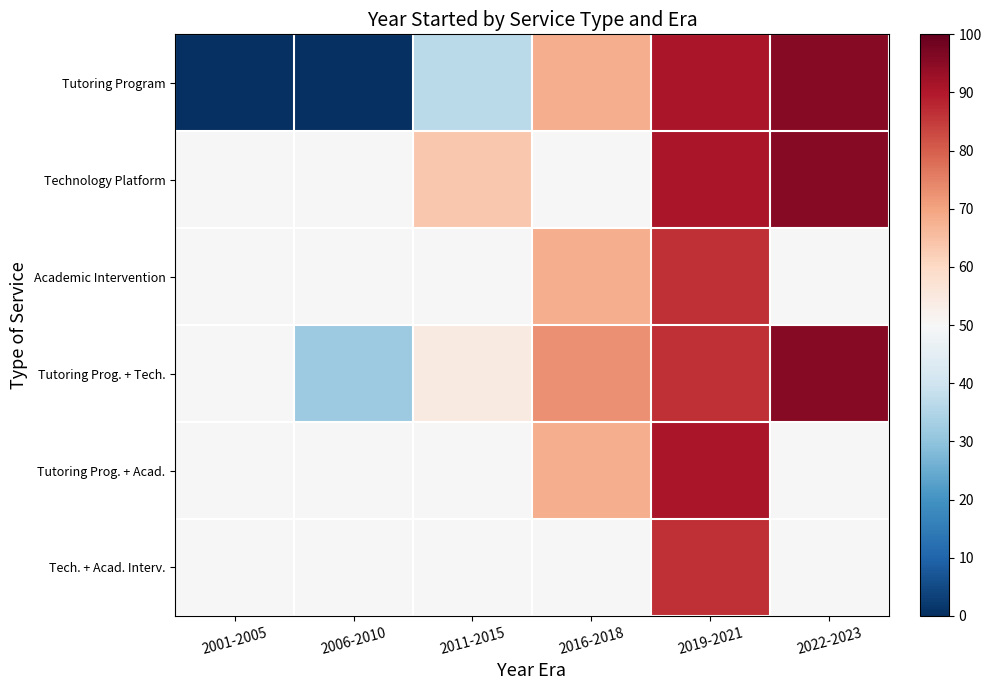

What is the maximum value shown in the chart?

95.5